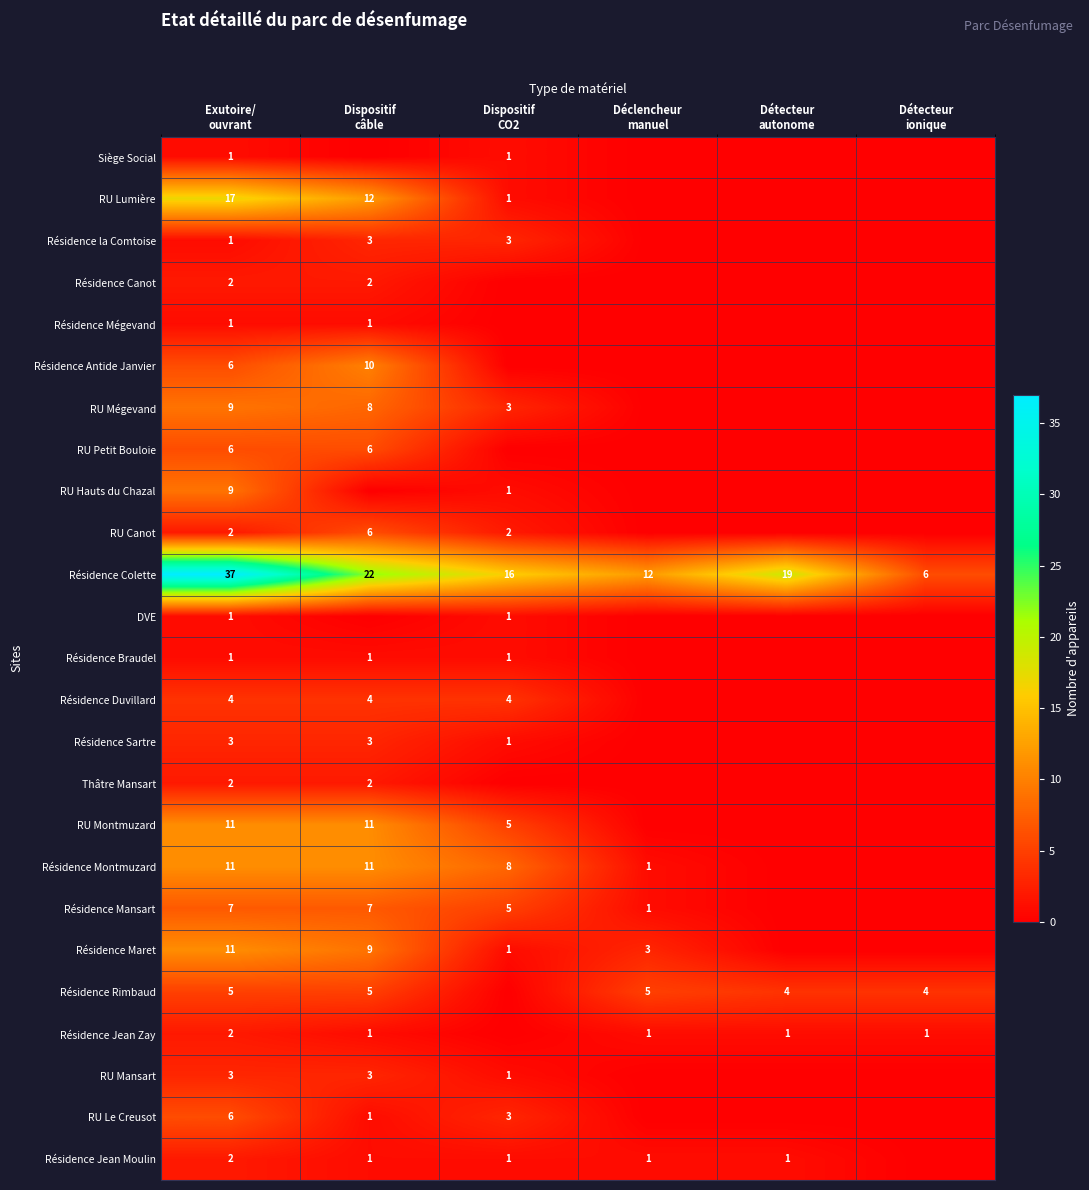

How many values in Résidence Braudel are above zero?

3